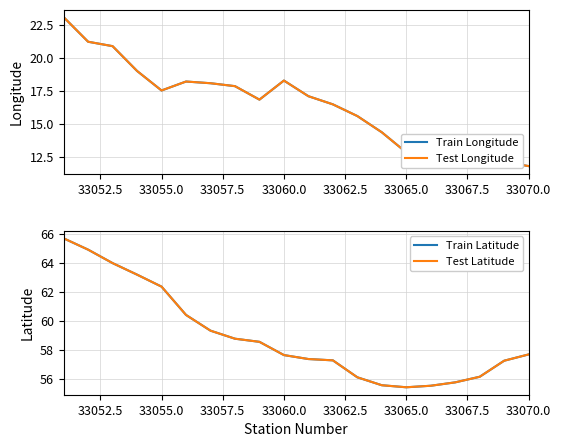

How many data points in Test Latitude are less than 57?

6